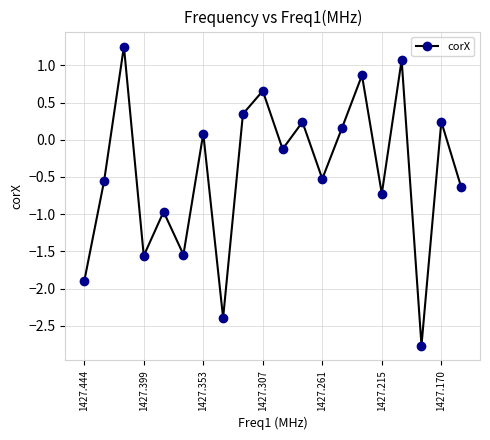

What is the minimum value shown in the chart?

-2.8